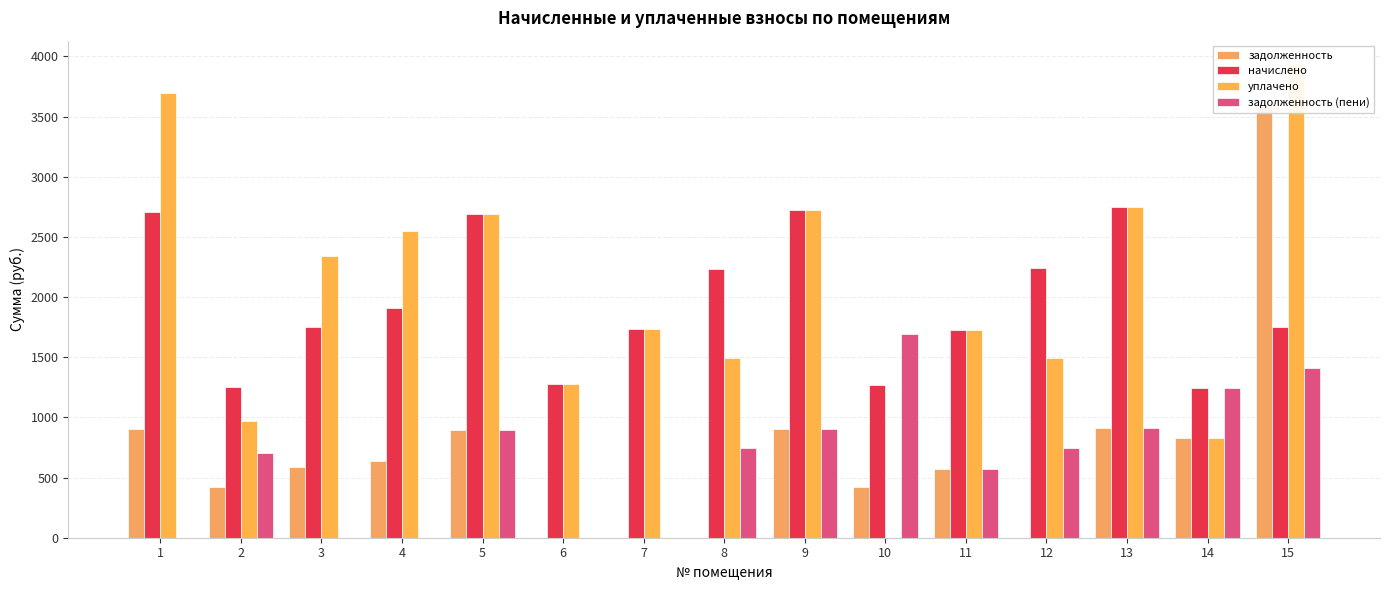

What is the greatest value displayed?

3934.3